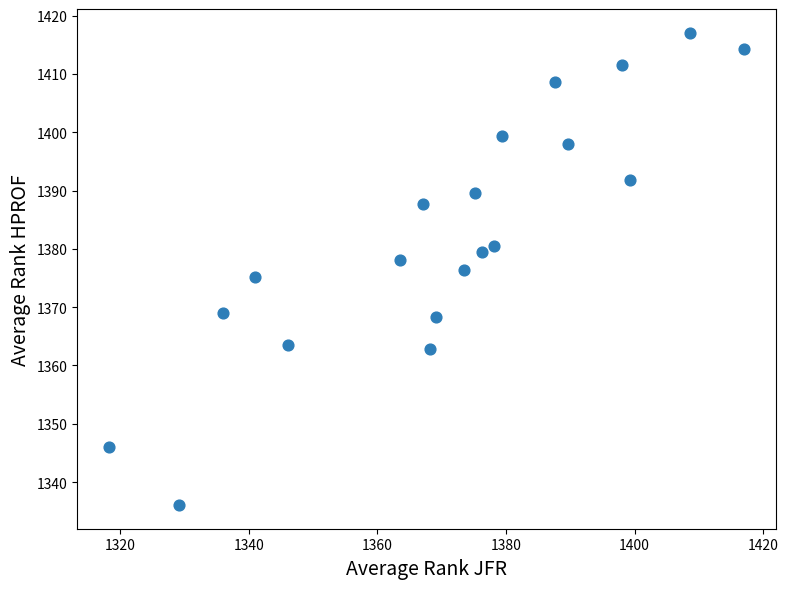

What is the range of X values (max minus min)?

98.8